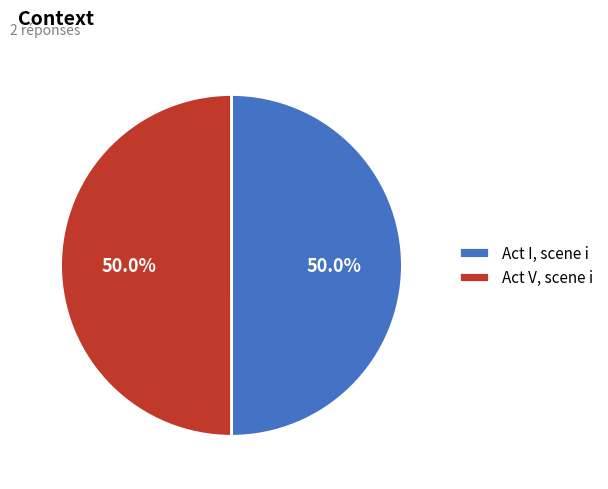

Is it true that Act V, scene i is 59% of the pie?

False